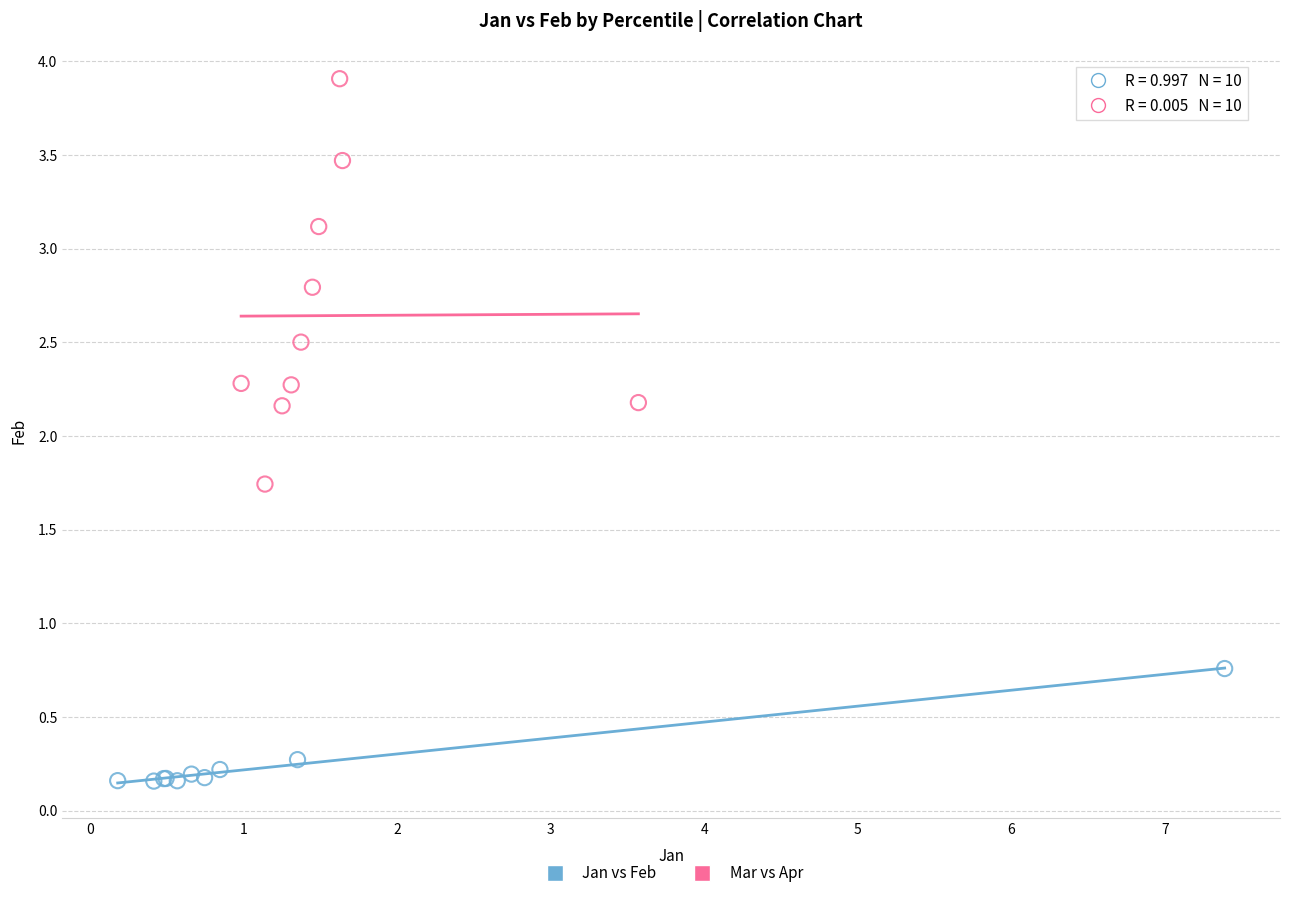

Which series reaches the maximum Y coordinate?

Mar vs Apr